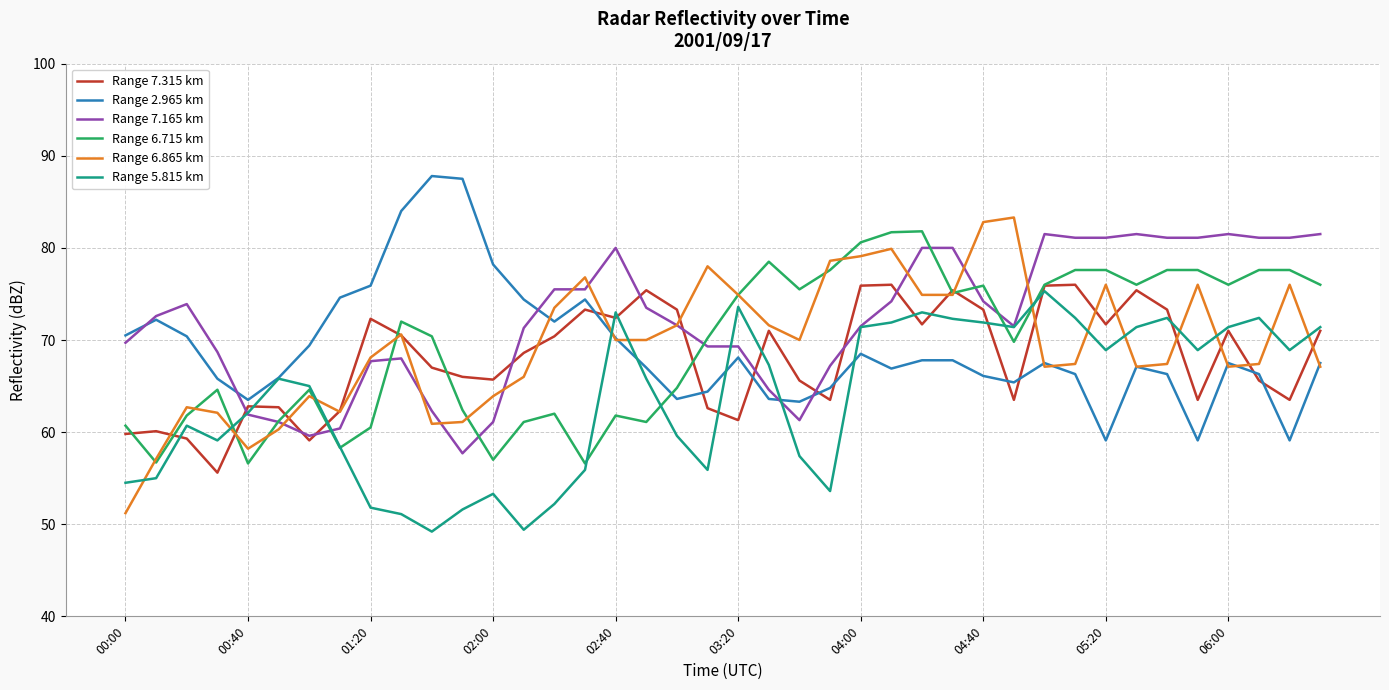

What is the maximum value for Range 5.815 km?

75.3